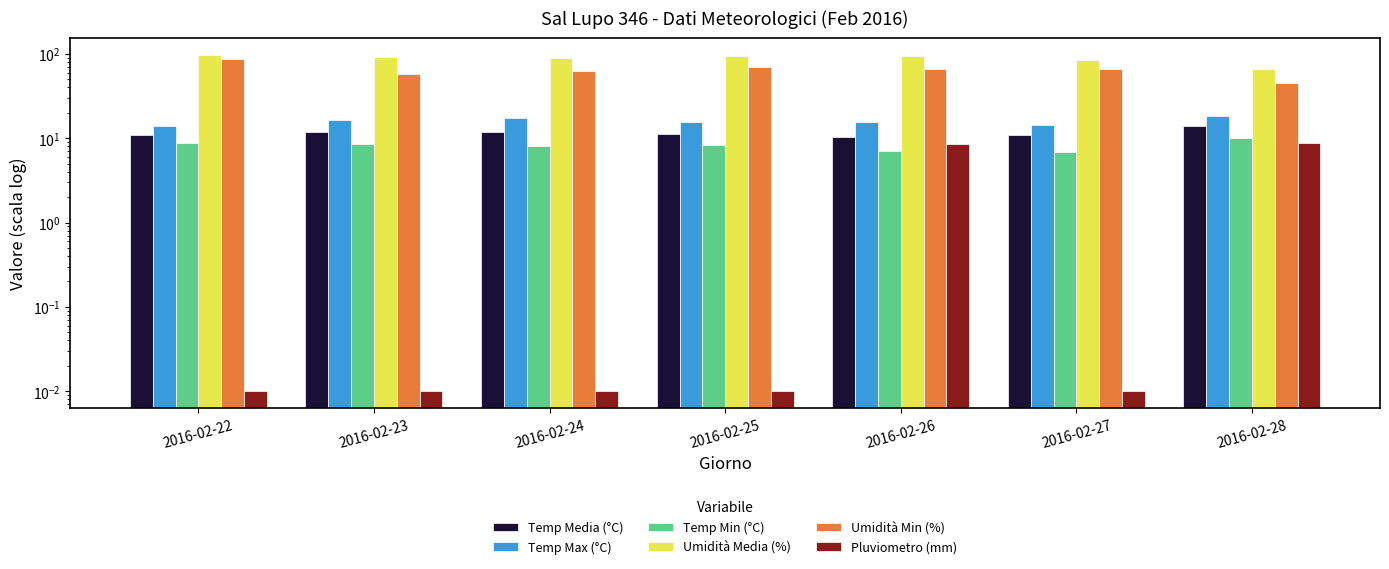

Rank the categories by Temp Media (°C) value from lowest to highest.

2016-02-26, 2016-02-22, 2016-02-27, 2016-02-25, 2016-02-23, 2016-02-24, 2016-02-28